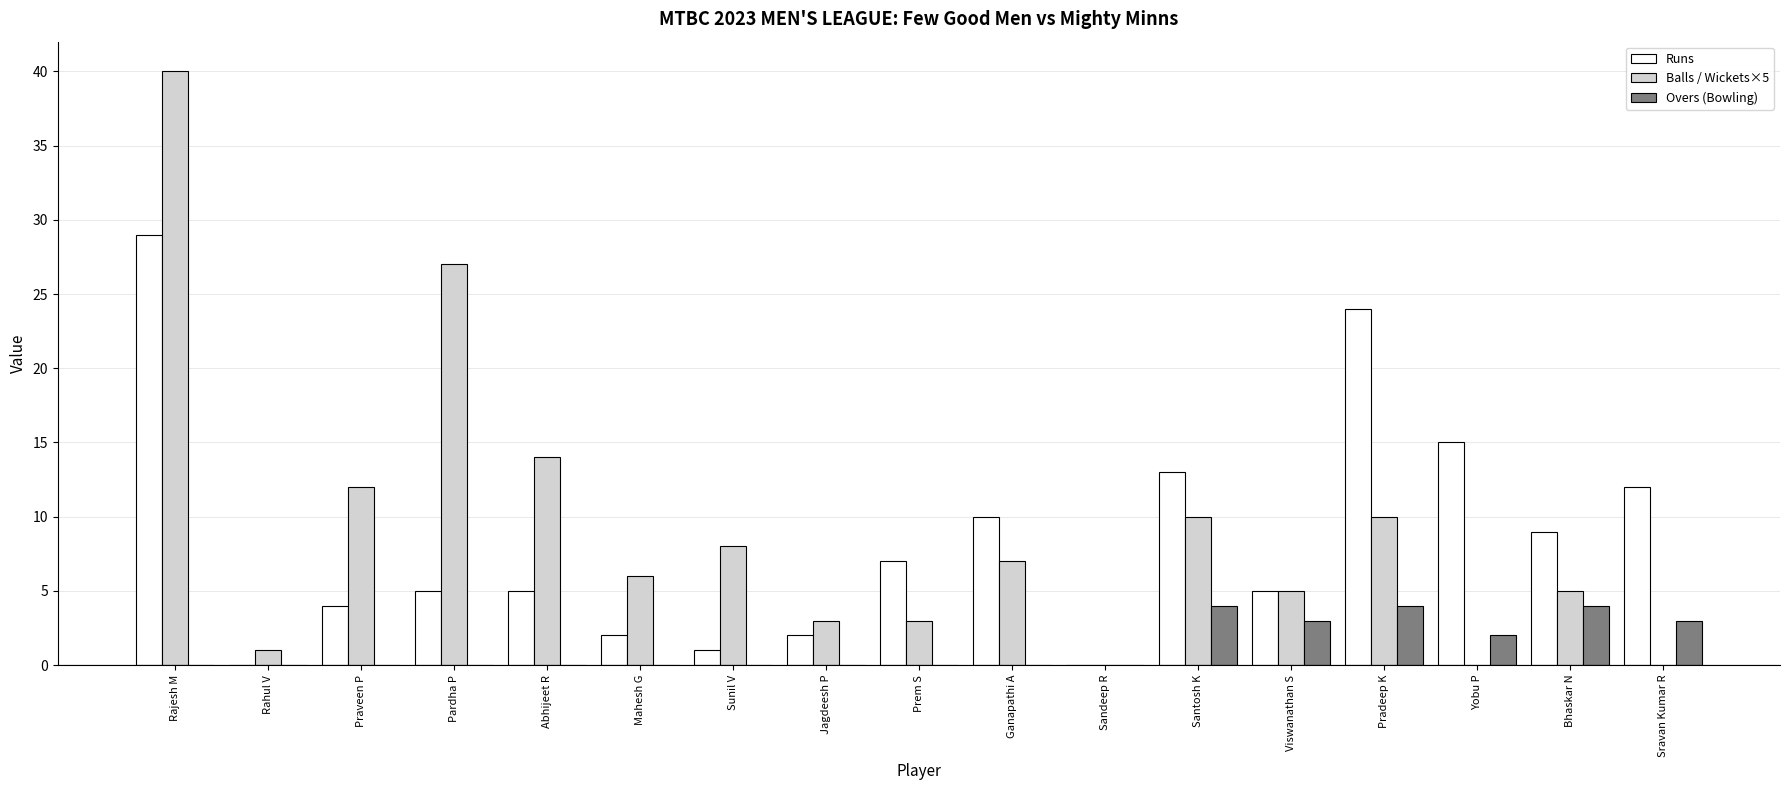

The value of Balls / Wickets×5 at Sravan Kumar R is 0. True or false?

True